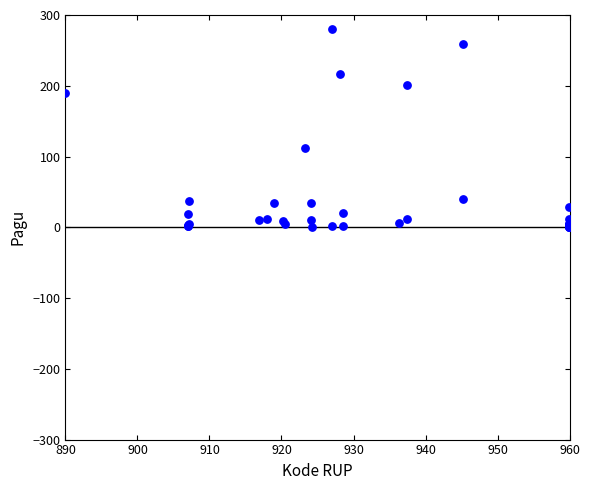

What Y value in the scatter plot is closest to 140?

112.4